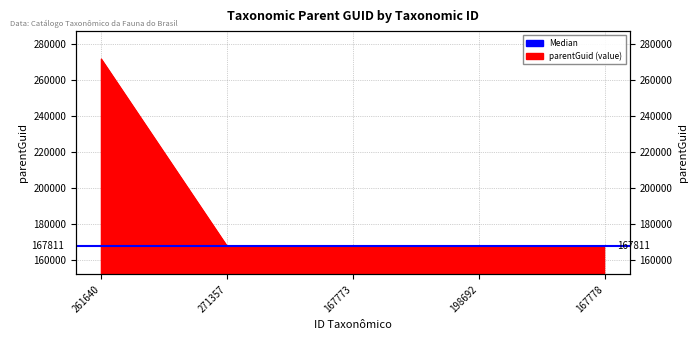

What is the change in value from 167773 to 167778?

+33